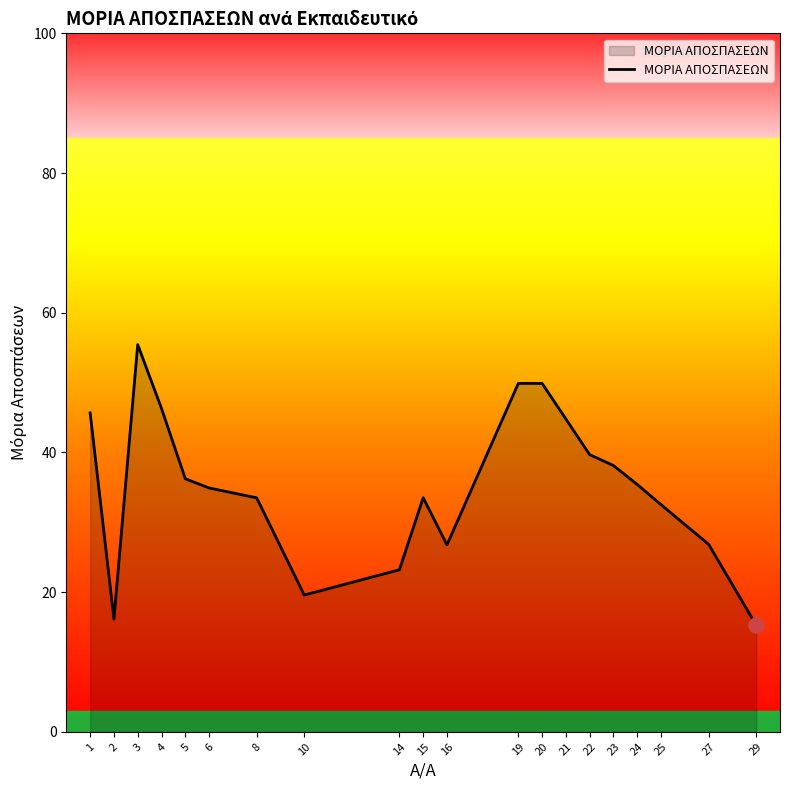

Approximately how many times larger is the value at 16 compared to 14?

1.2